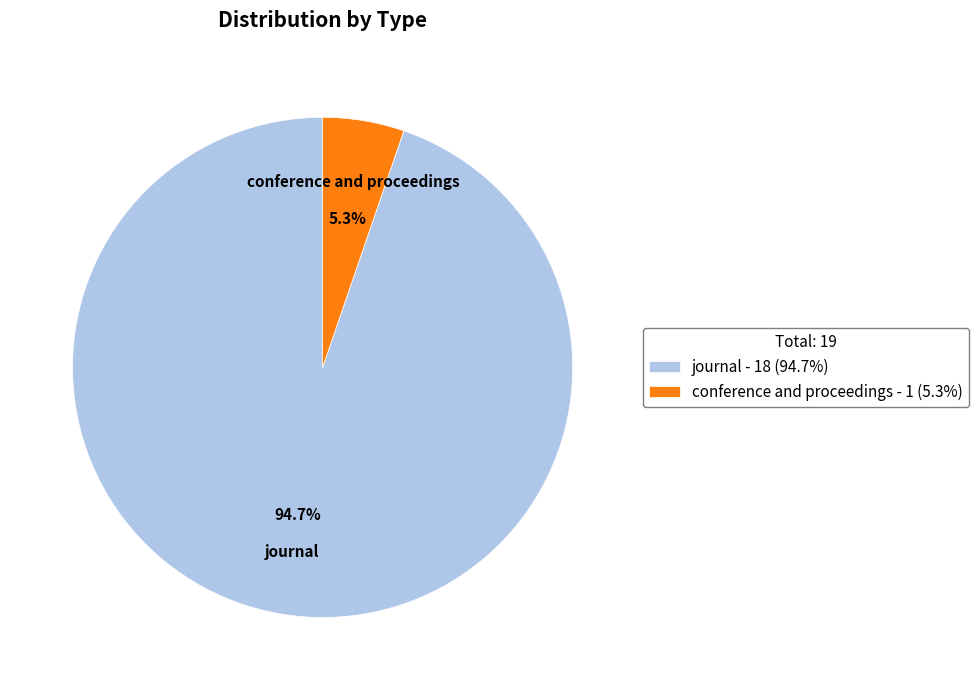

Between journal and conference and proceedings, which is larger?

journal